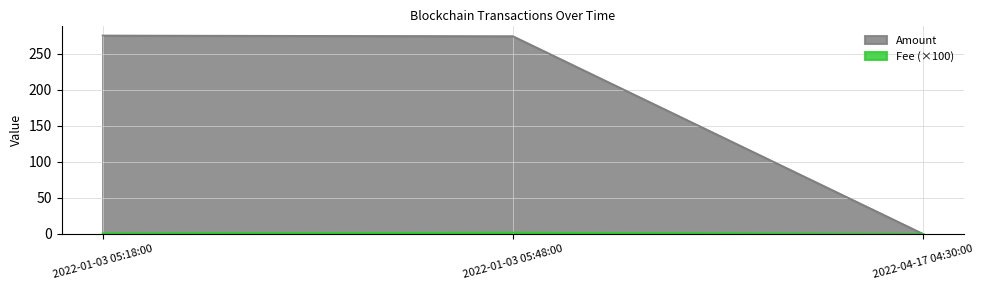

Does the chart display data point markers on the line(s)?

No